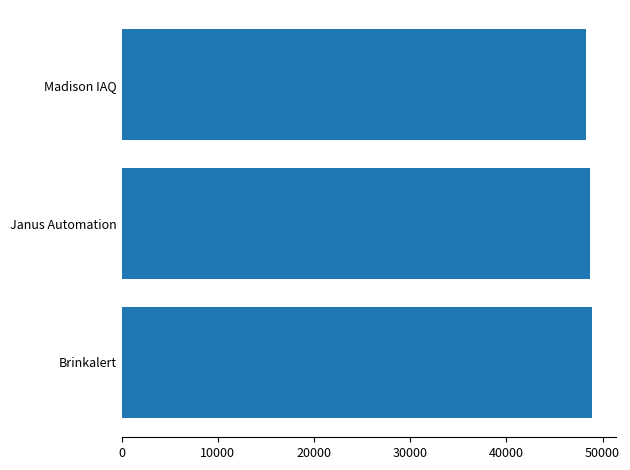

At which category does the chart reach its minimum across all series?

Madison IAQ